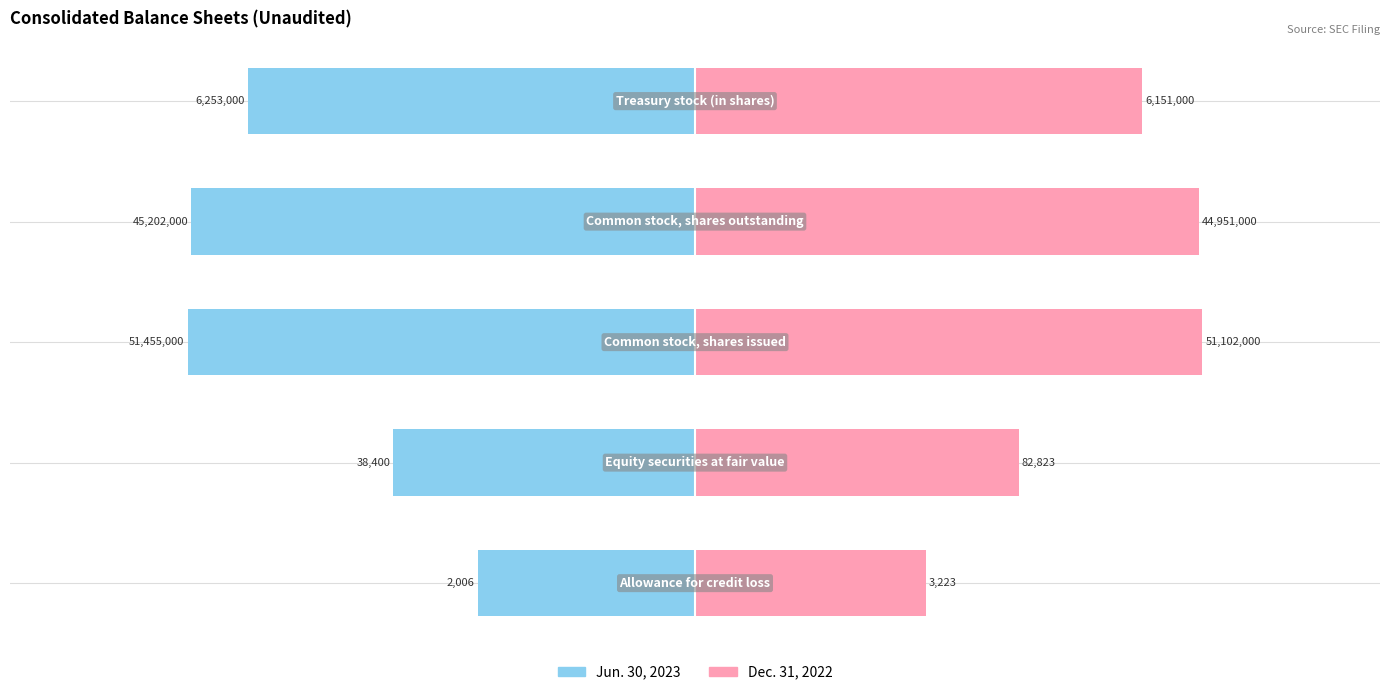

Are the bars horizontal?

Yes